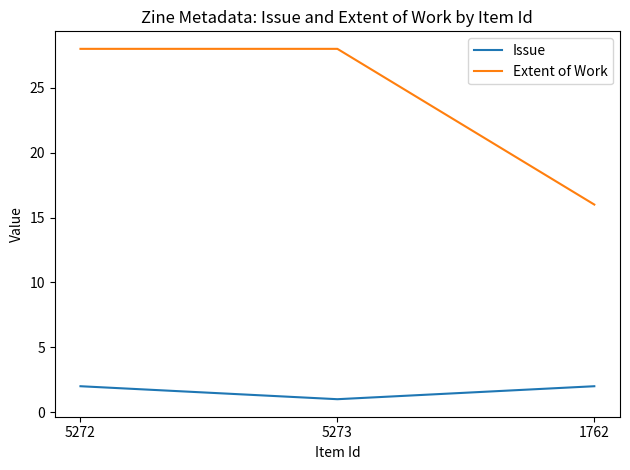

True or false: Issue has a value of 1 at 5273.

True